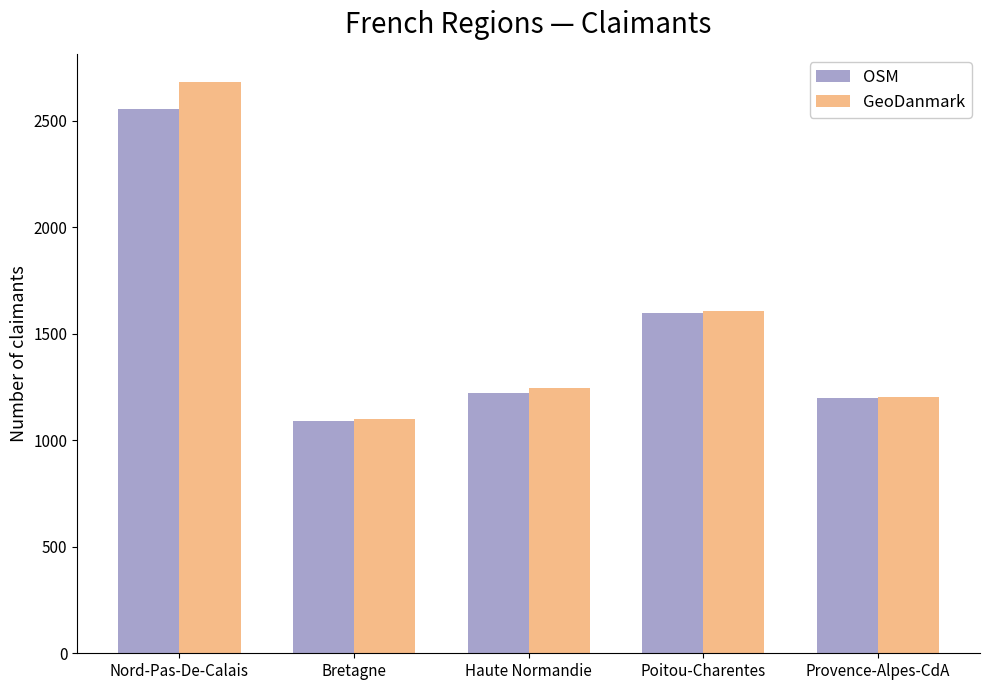

Count the number of categories in the chart.

5